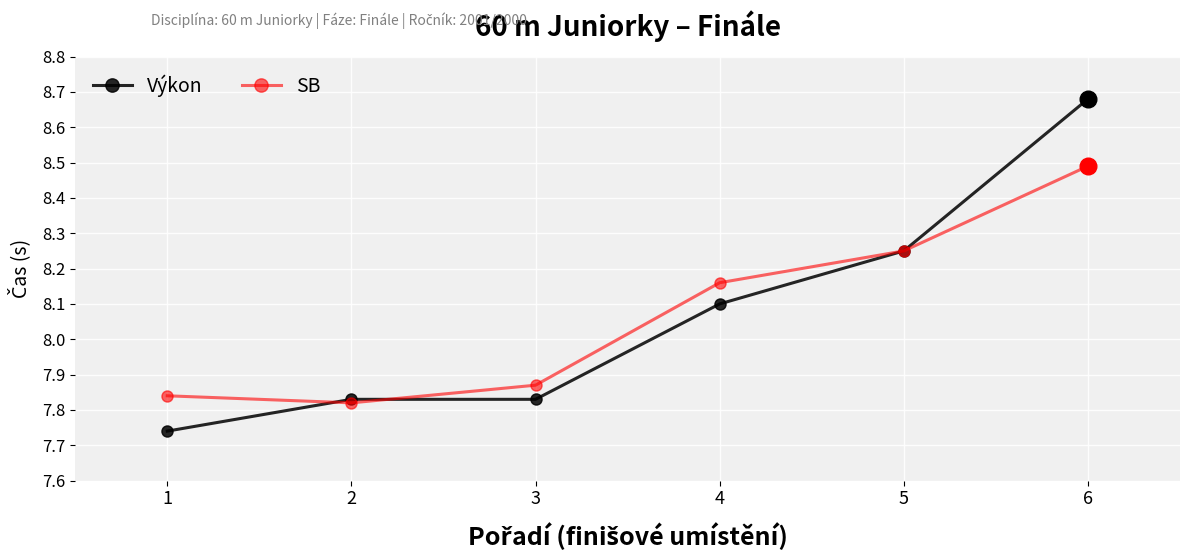

Which label corresponds to the largest value in the chart?

6